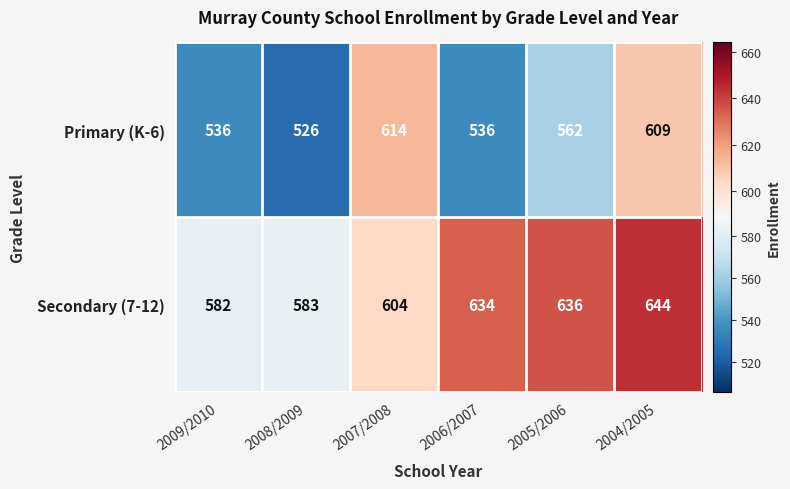

What is the difference between the second highest and second lowest values in the Primary (K-6) series?

73